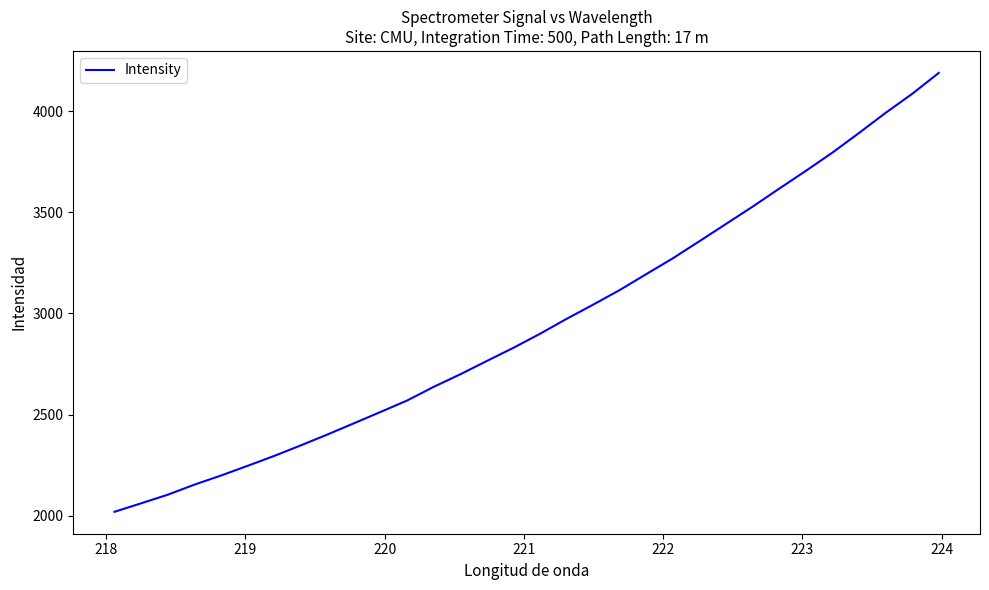

What is the greatest value displayed?

4188.6